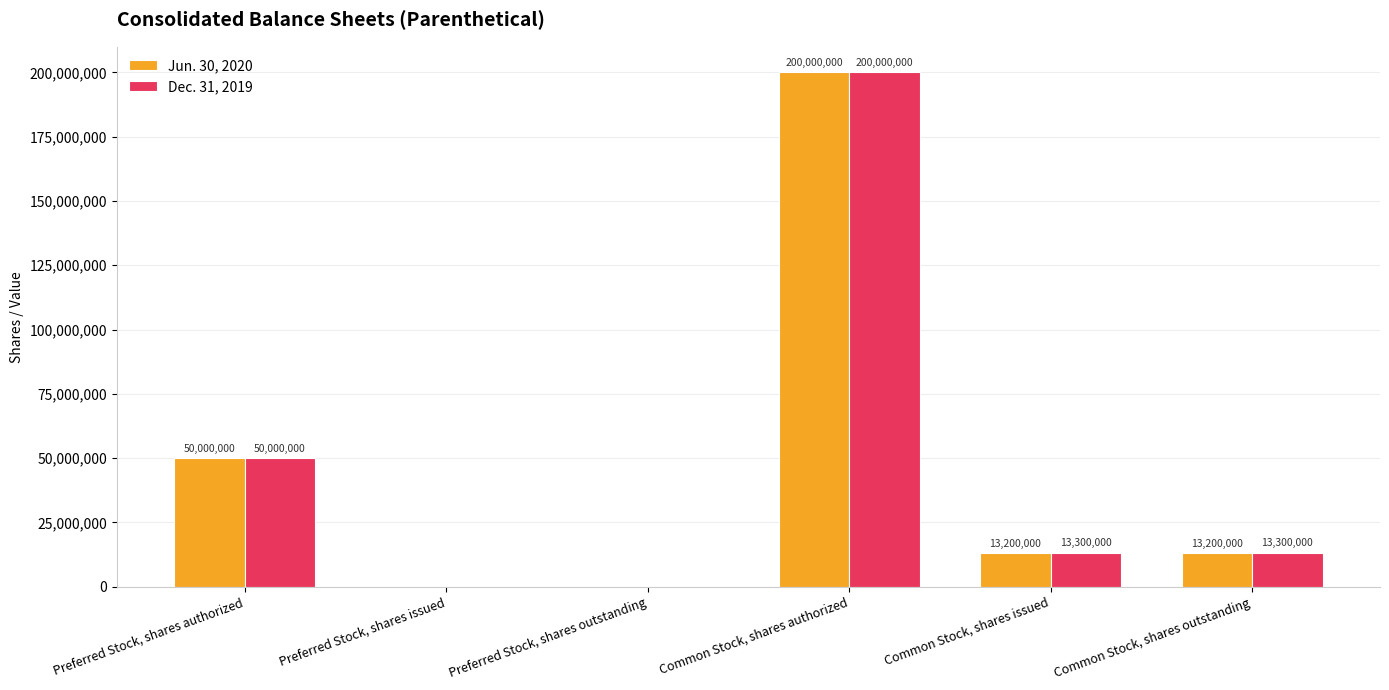

Reading left to right, extract all data points from this chart.

Jun. 30, 2020: Preferred Stock, shares authorized=50000000	Preferred Stock, shares issued=0	Preferred Stock, shares outstanding=0	Common Stock, shares authorized=200000000	Common Stock, shares issued=13200000	Common Stock, shares outstanding=13200000
Dec. 31, 2019: Preferred Stock, shares authorized=50000000	Preferred Stock, shares issued=0	Preferred Stock, shares outstanding=0	Common Stock, shares authorized=200000000	Common Stock, shares issued=13300000	Common Stock, shares outstanding=13300000